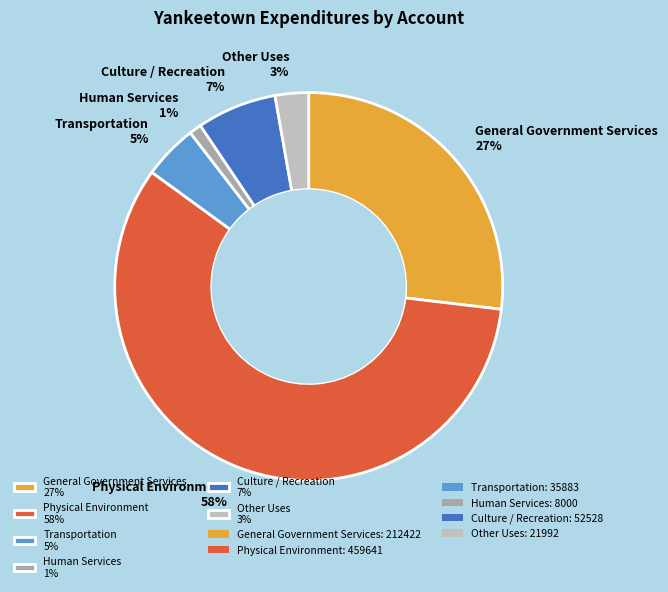

Rank the categories by value from highest to lowest.

Physical Environment, General Government Services, Culture / Recreation, Transportation, Other Uses, Human Services